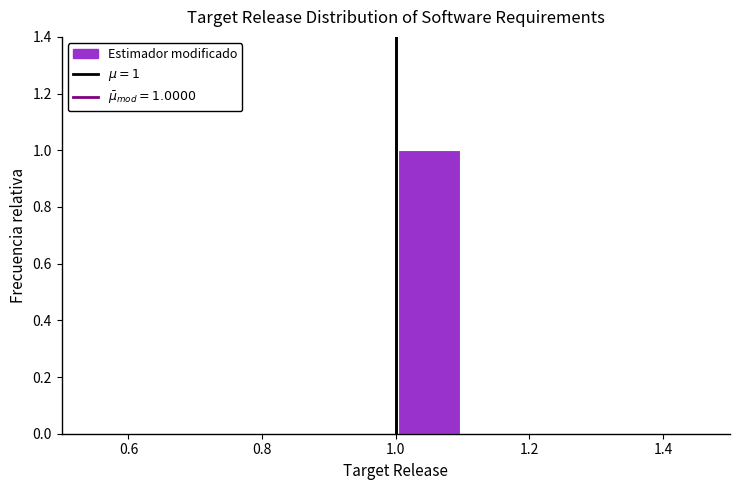

Over which range of the x-axis is the bar tallest?

1.0 to 1.1